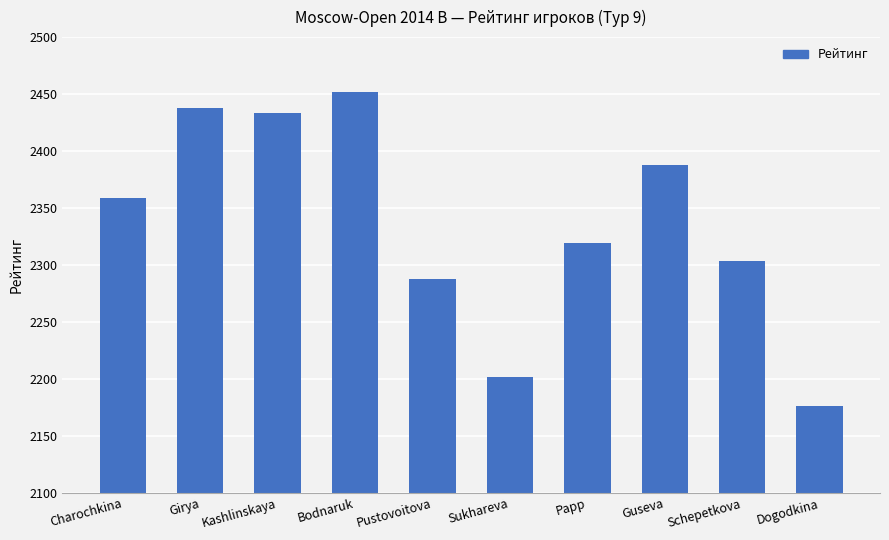

What is the minimum value shown in the chart?

2176